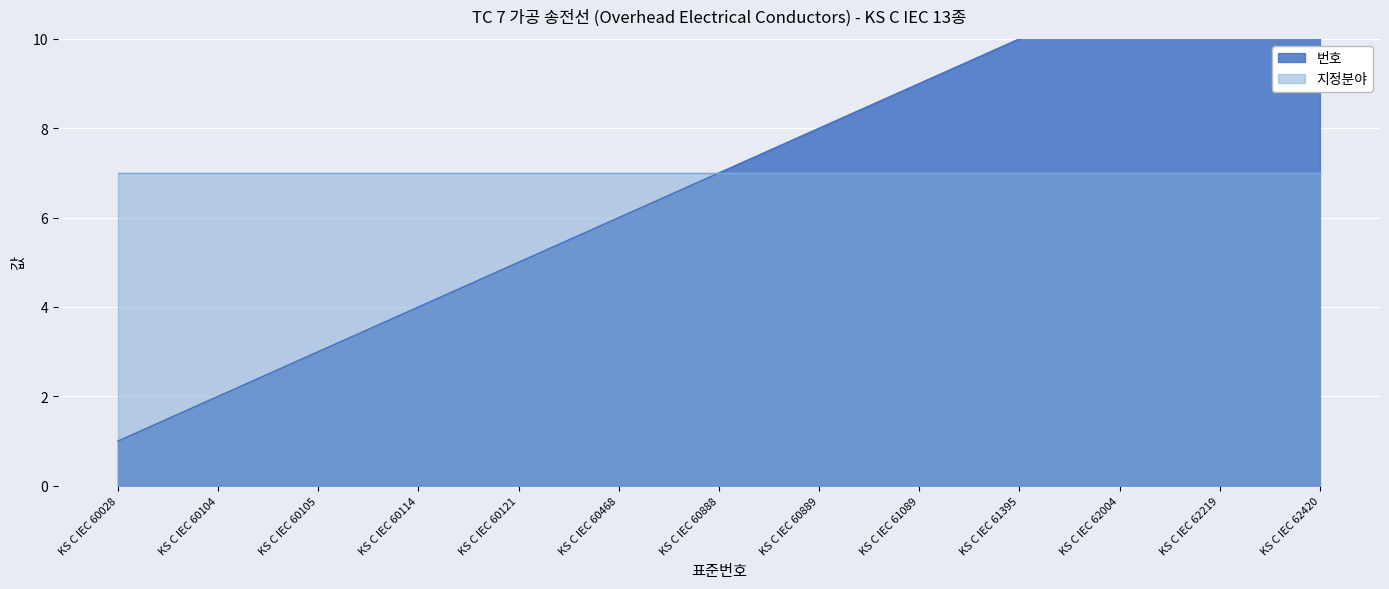

True or false: the data has more than 0 interior local peaks.

False